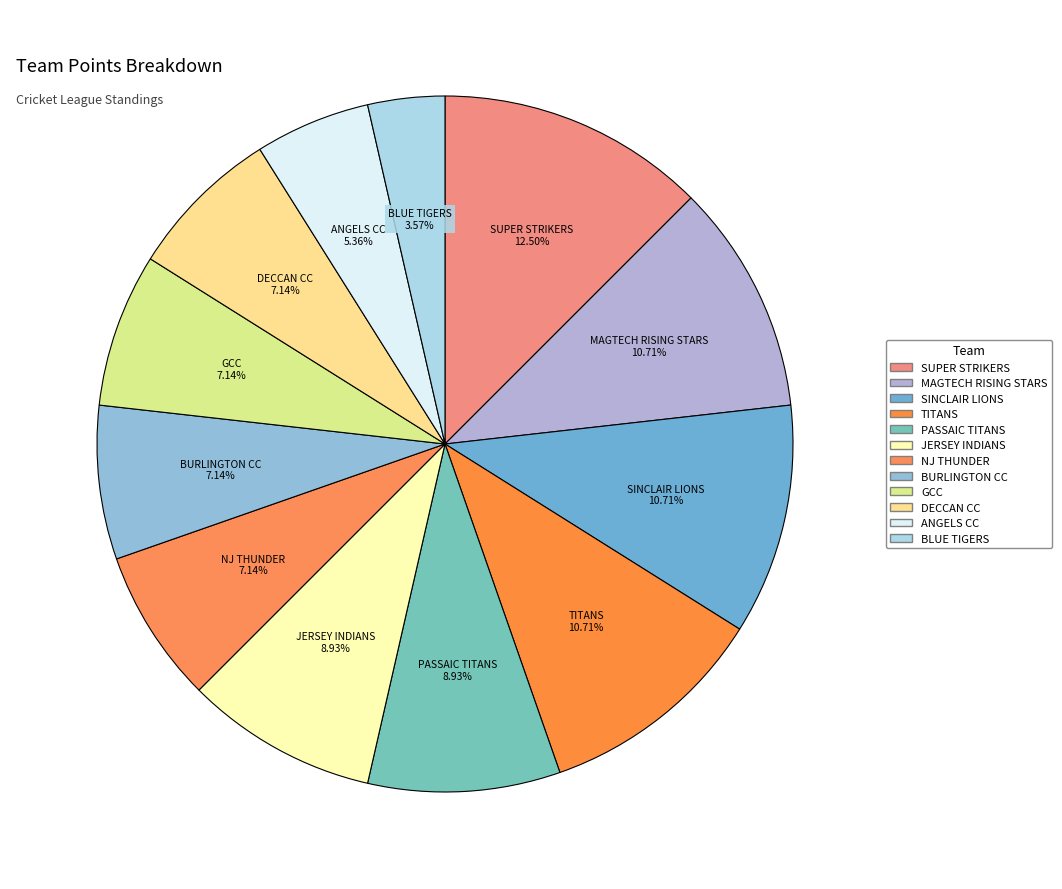

Rank the categories by value from highest to lowest.

SUPER STRIKERS, MAGTECH RISING STARS, SINCLAIR LIONS, TITANS, PASSAIC TITANS, JERSEY INDIANS, NJ THUNDER, BURLINGTON CC, GCC, DECCAN CC, ANGELS CC, BLUE TIGERS